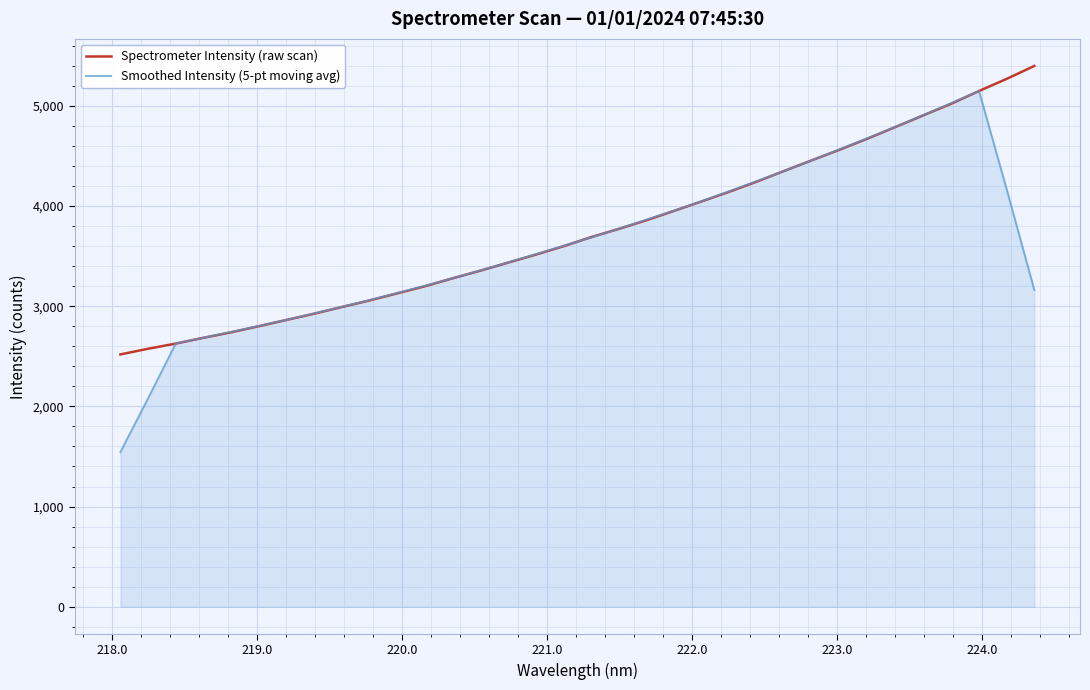

List the series in order of their peak value, highest first.

Spectrometer Intensity (raw scan), Smoothed Intensity (5-pt moving avg)